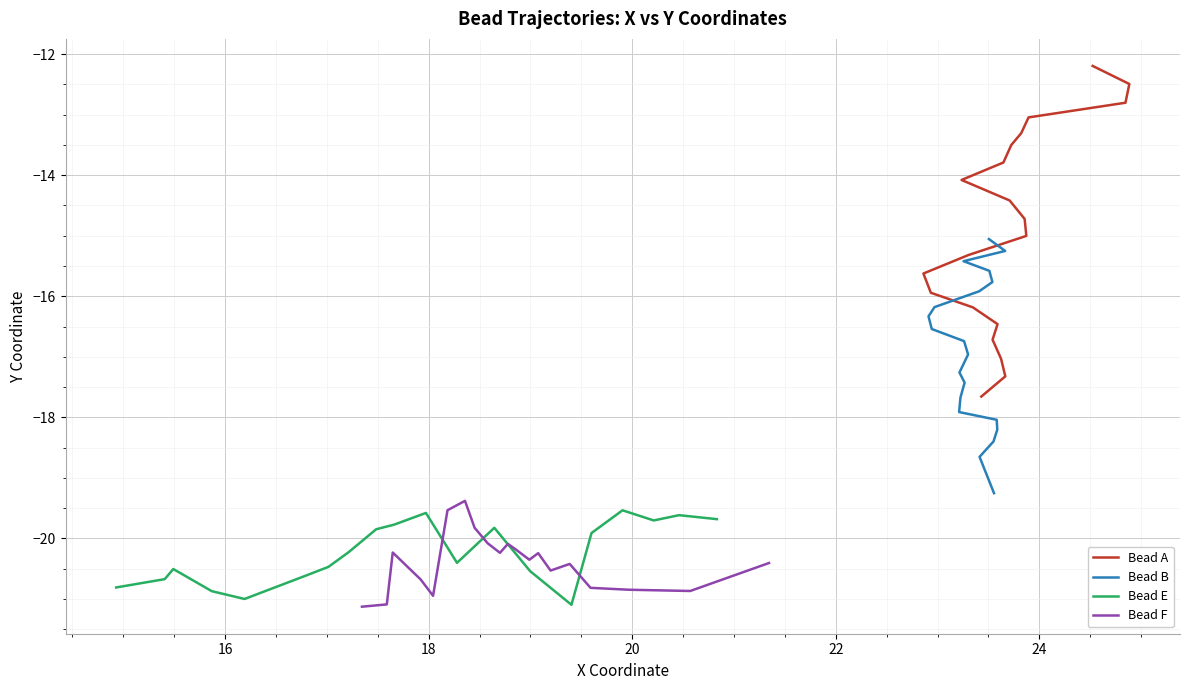

How many series are shown in this chart?

4